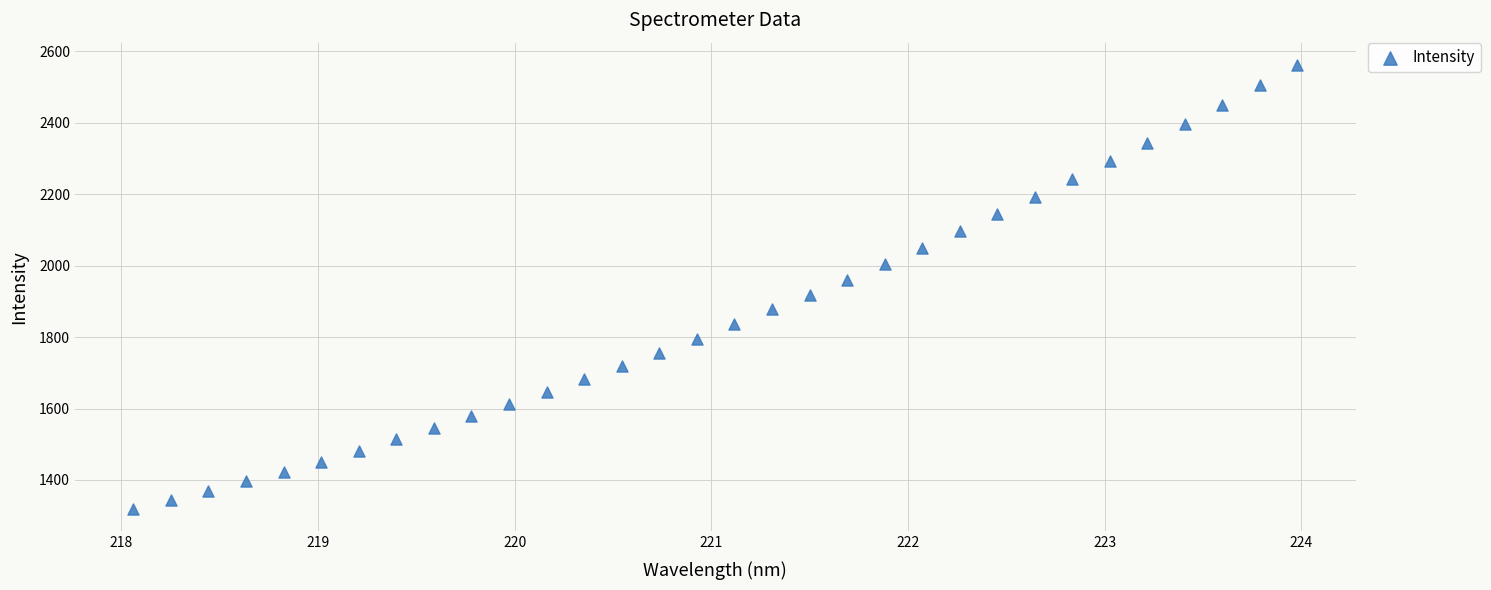

What is the range of X values (max minus min)?

5.9